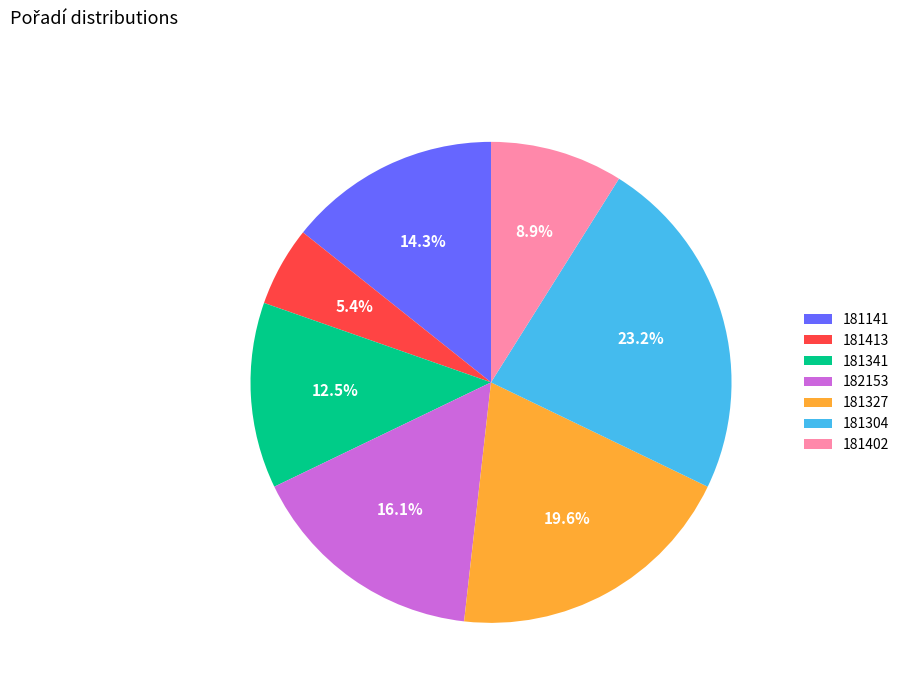

Is there any slice that represents more than half of the pie?

No